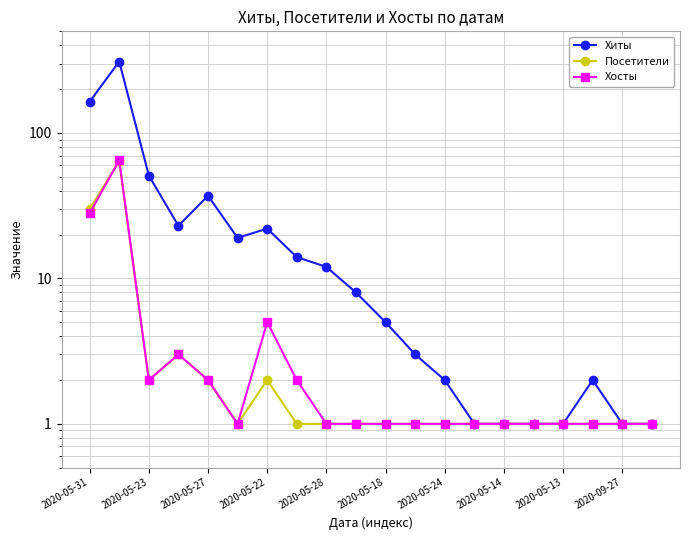

Which series has the largest total across all categories?

Хиты